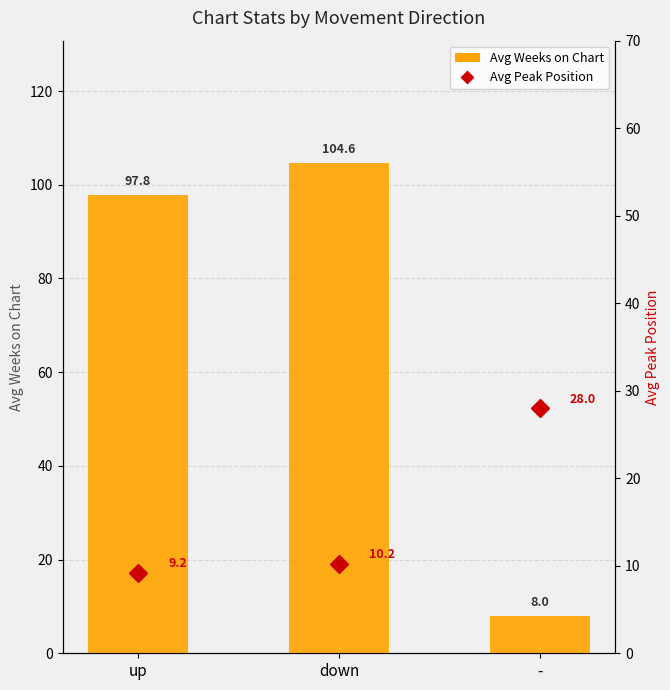

Is it true that Avg Peak Position equals 9.2 at up?

True